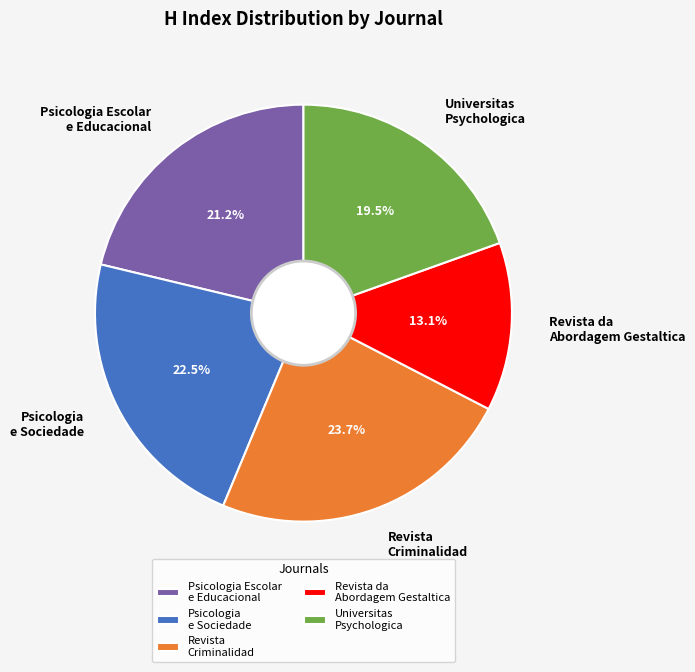

Which category has the smallest portion of the pie?

Revista da Abordagem Gestaltica